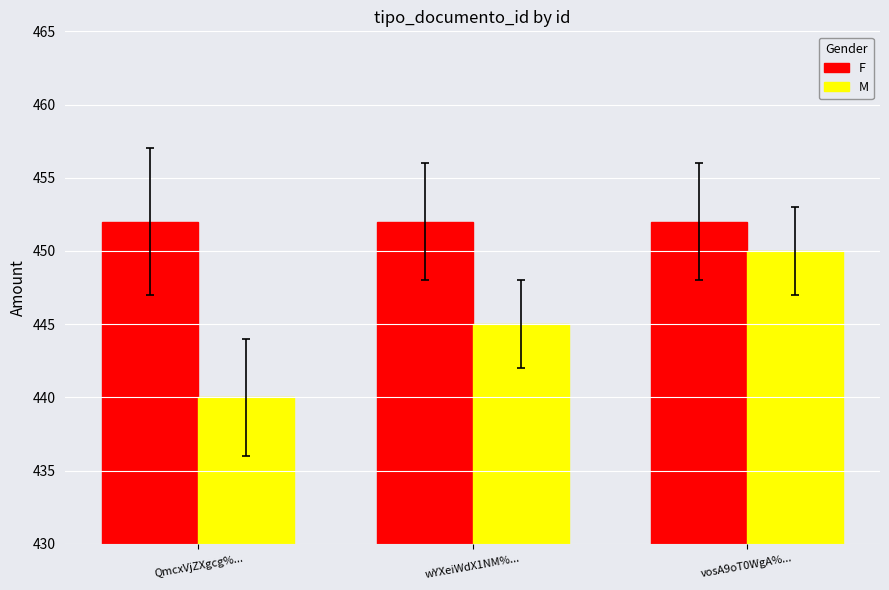

Which series has the largest total across all categories?

F